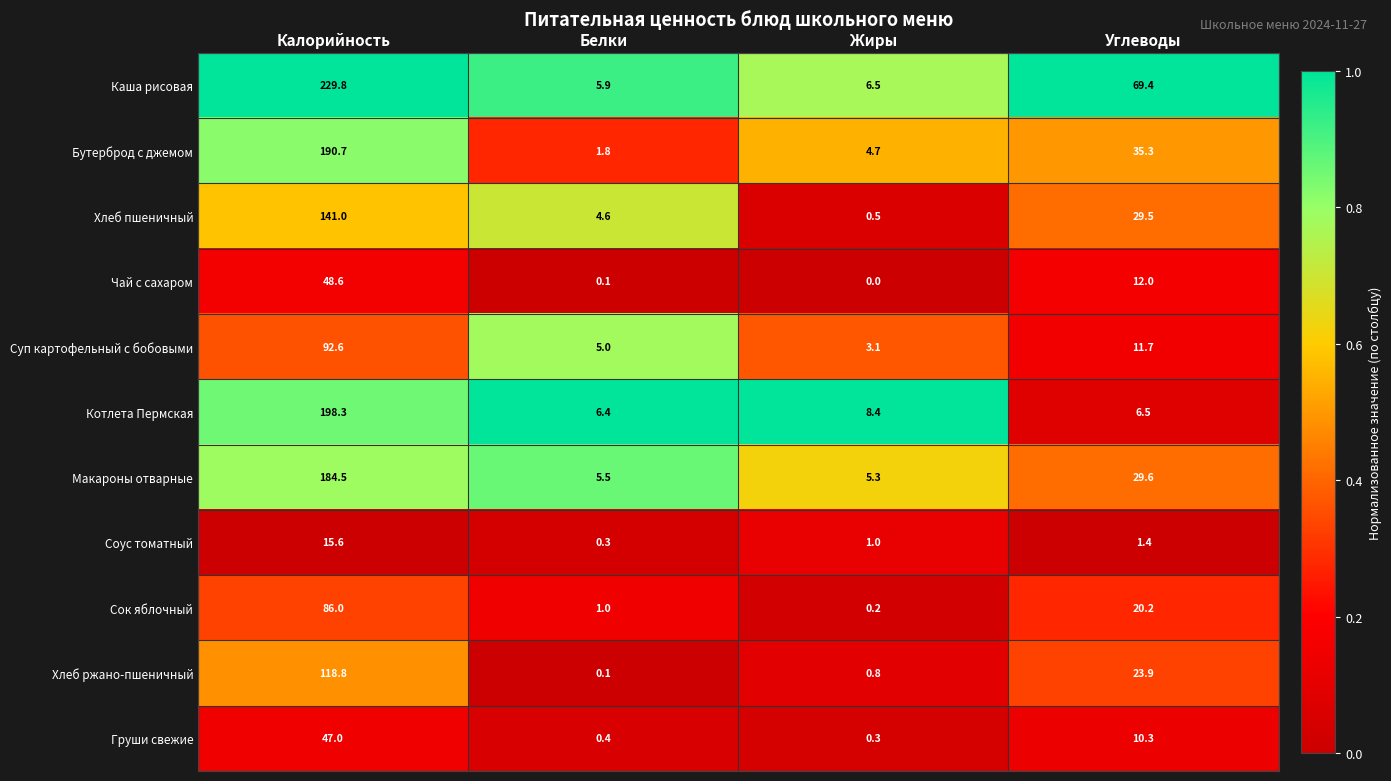

Between Калорийность and Жиры, which series saw the biggest shift?

Каша рисовая